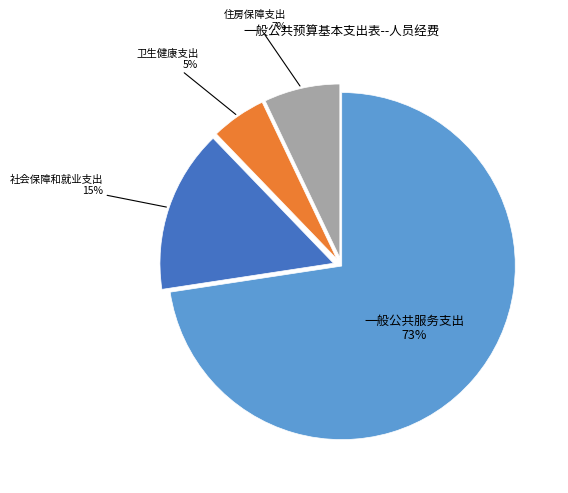

The 一般公共服务支出 slice represents 73% of the pie. True or false?

True